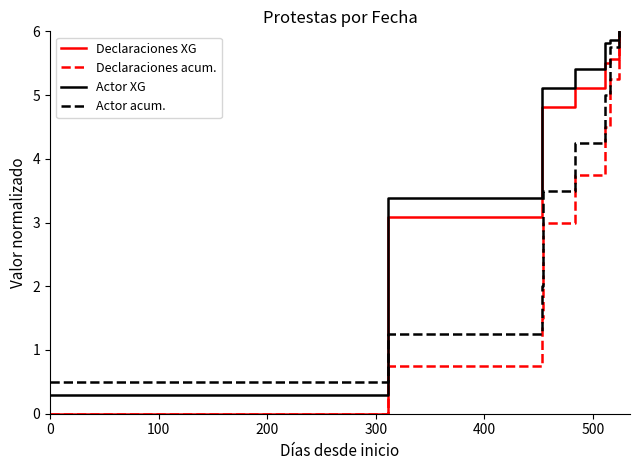

True or false: Actor acum. and Declaraciones acum. cross at least once.

False